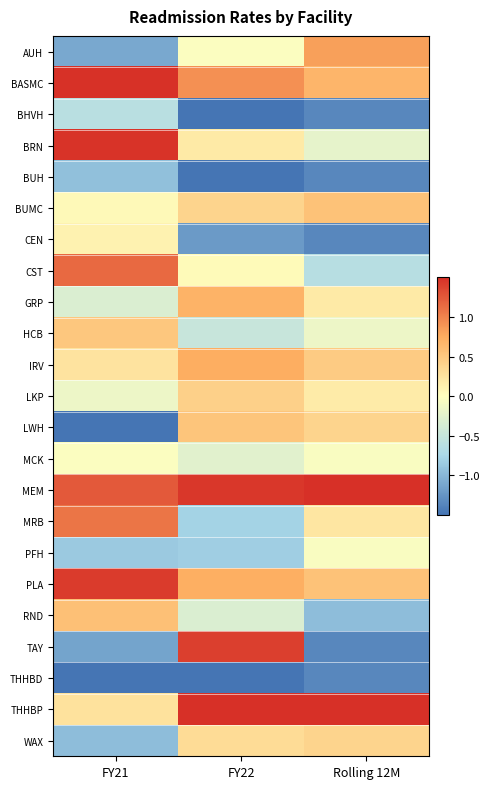

Reading left to right, what are all the values shown in this chart?

AUH: FY21=-1.1	FY22=-0.0	Rolling 12M=0.8
BASMC: FY21=1.5	FY22=0.9	Rolling 12M=0.7
BHVH: FY21=-0.6	FY22=-1.8	Rolling 12M=-1.4
BRN: FY21=1.5	FY22=0.2	Rolling 12M=-0.2
BUH: FY21=-0.9	FY22=-1.8	Rolling 12M=-1.4
BUMC: FY21=0.1	FY22=0.4	Rolling 12M=0.6
CEN: FY21=0.1	FY22=-1.2	Rolling 12M=-1.4
CST: FY21=1.2	FY22=0.0	Rolling 12M=-0.6
GRP: FY21=-0.3	FY22=0.7	Rolling 12M=0.2
HCB: FY21=0.5	FY22=-0.5	Rolling 12M=-0.2
IRV: FY21=0.3	FY22=0.7	Rolling 12M=0.5
LKP: FY21=-0.2	FY22=0.4	Rolling 12M=0.2
LWH: FY21=-1.7	FY22=0.5	Rolling 12M=0.4
MCK: FY21=-0.0	FY22=-0.3	Rolling 12M=-0.0
MEM: FY21=1.2	FY22=1.4	Rolling 12M=1.7
MRB: FY21=1.1	FY22=-0.8	Rolling 12M=0.2
PFH: FY21=-0.9	FY22=-0.8	Rolling 12M=-0.0
PLA: FY21=1.4	FY22=0.7	Rolling 12M=0.6
RND: FY21=0.6	FY22=-0.3	Rolling 12M=-1.0
TAY: FY21=-1.1	FY22=1.4	Rolling 12M=-1.4
THHBD: FY21=-1.9	FY22=-1.8	Rolling 12M=-1.4
THHBP: FY21=0.3	FY22=1.6	Rolling 12M=2.7
WAX: FY21=-1.0	FY22=0.3	Rolling 12M=0.4